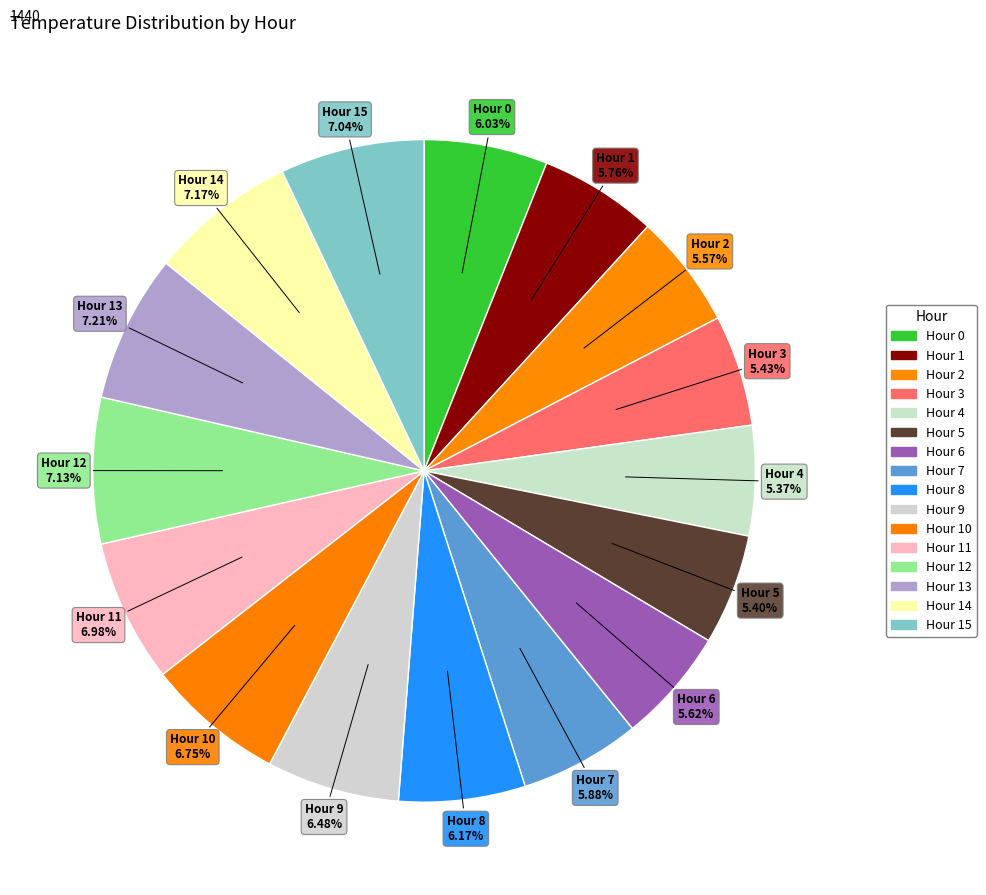

Count the number of slices in the pie.

16